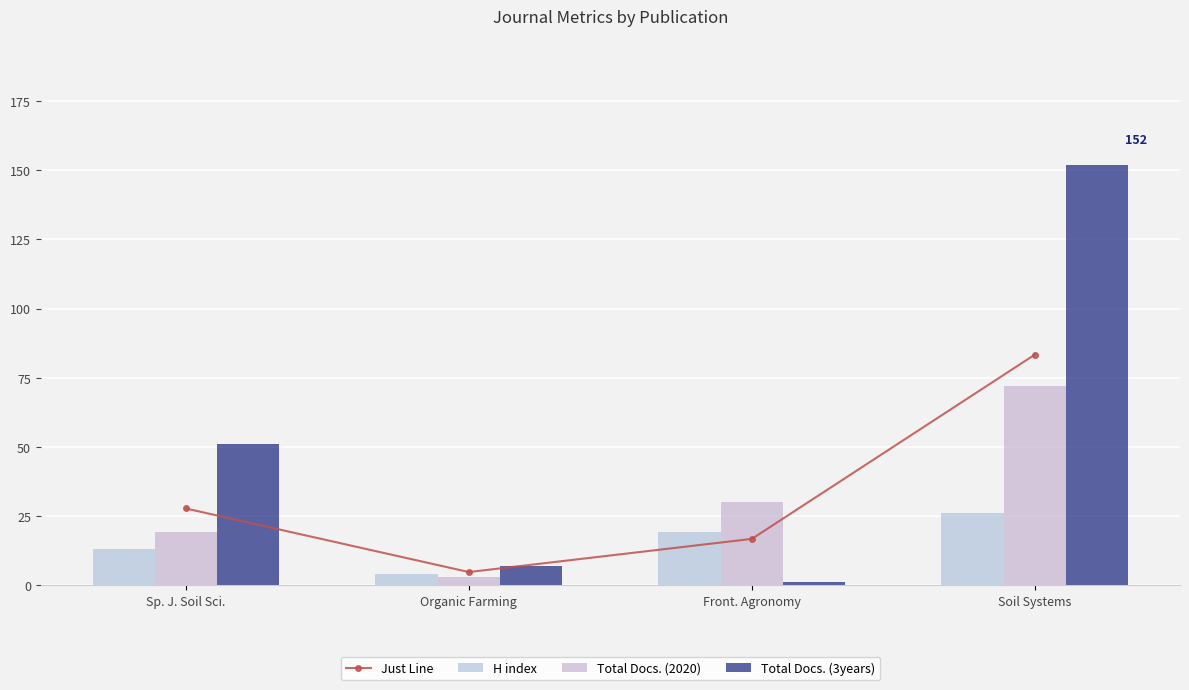

How many data points in Total Docs. (2020) are above 30?

1